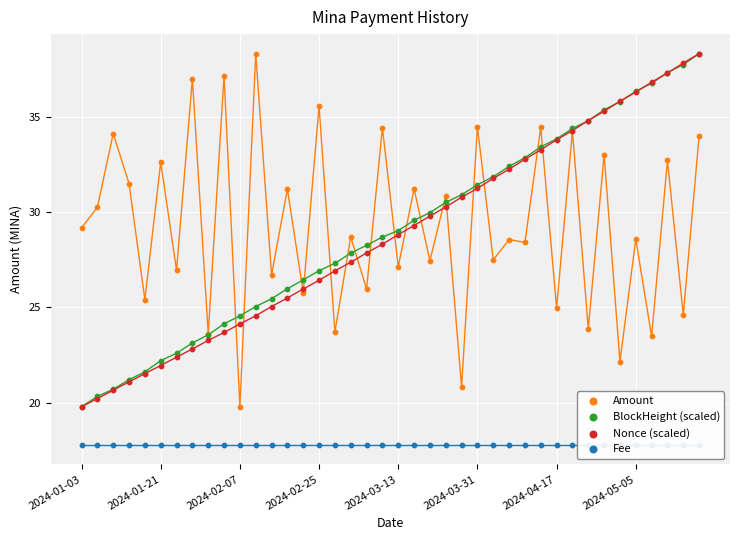

What are all the series names shown in the legend?

Amount, BlockHeight (scaled), Nonce (scaled), Fee